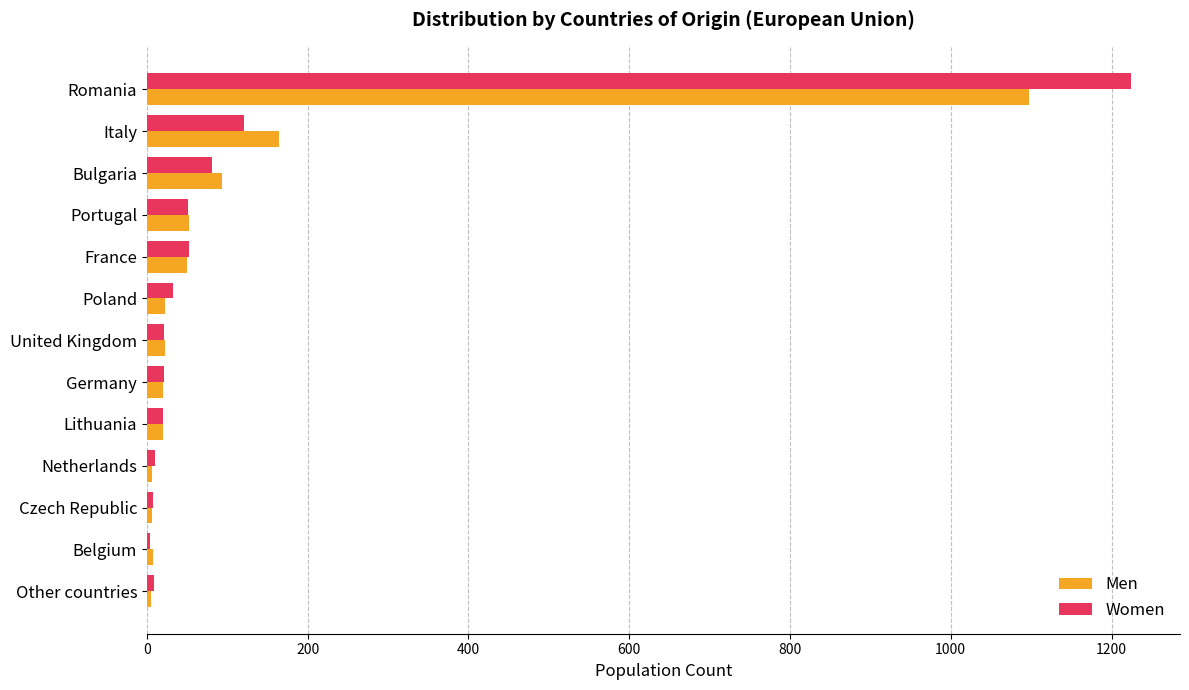

At which label is Men closest to 551?

Italy